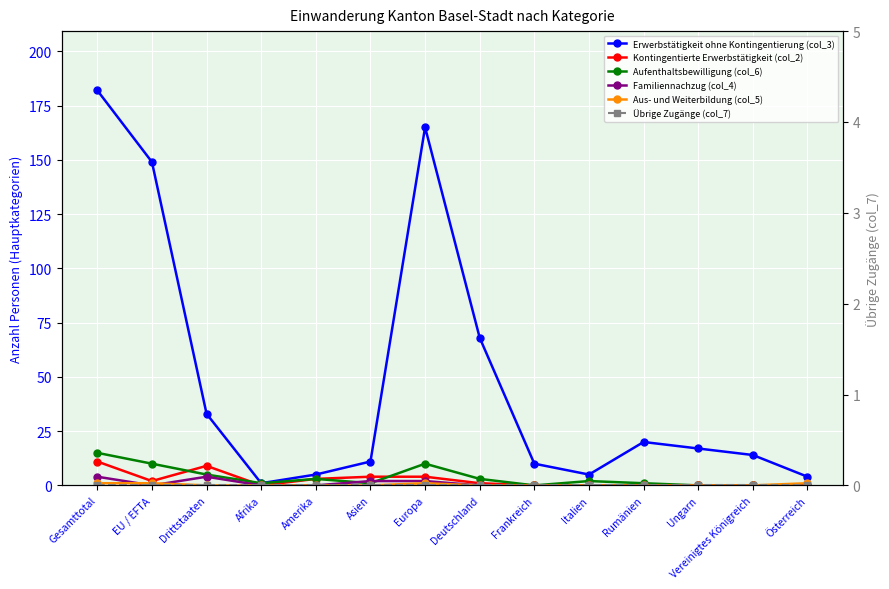

Which category has the highest value in the Erwerbstätigkeit ohne Kontingentierung (col_3) series?

Gesamttotal